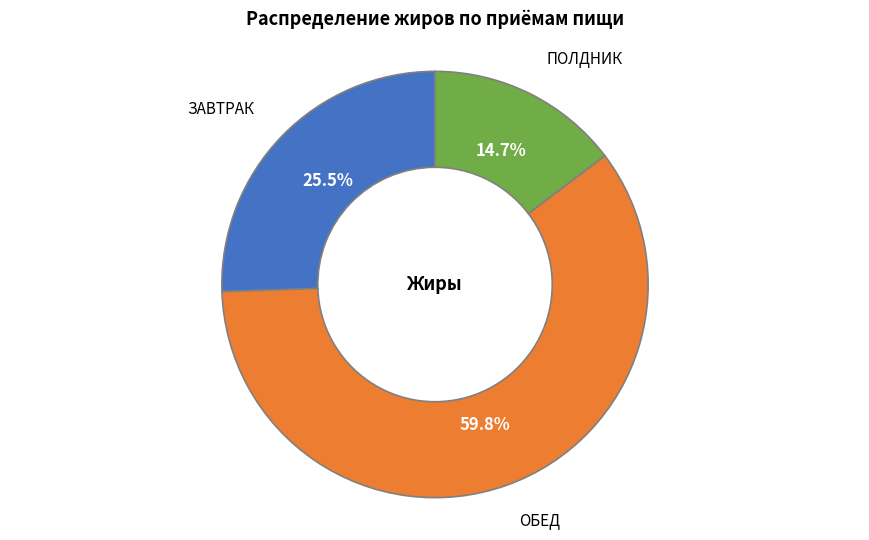

Does any single category account for the majority?

Yes